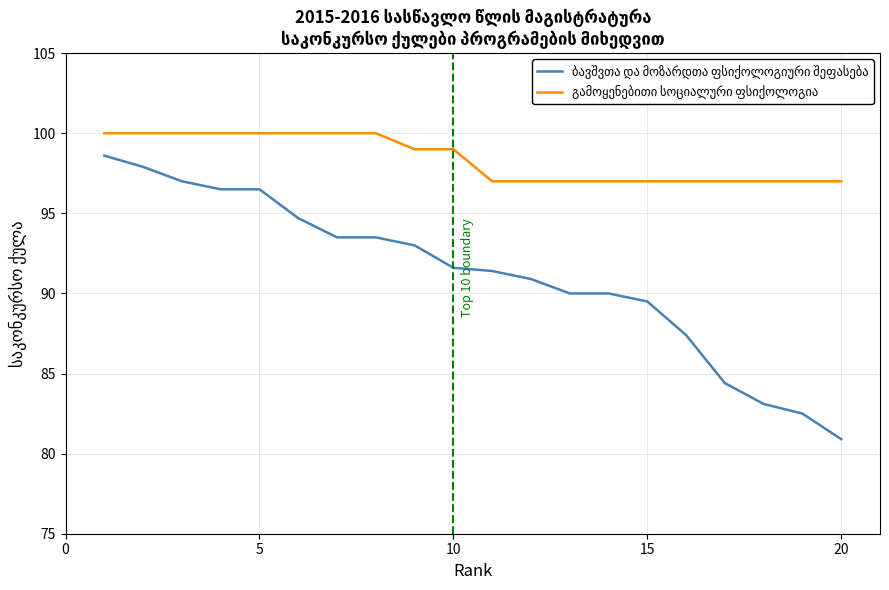

Rank the series by their maximum value, from lowest to highest.

ბავშვთა და მოზარდთა ფსიქოლოგიური შეფასება, გამოყენებითი სოციალური ფსიქოლოგია